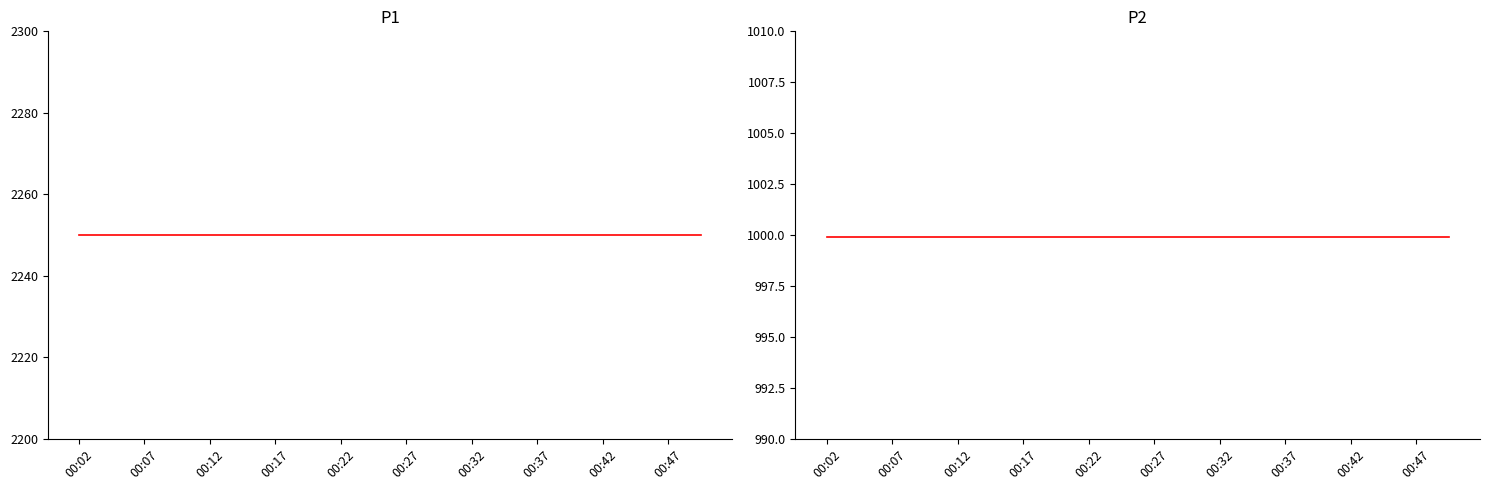

The P2 series shows 1450.5 at 00:22. True or false?

False